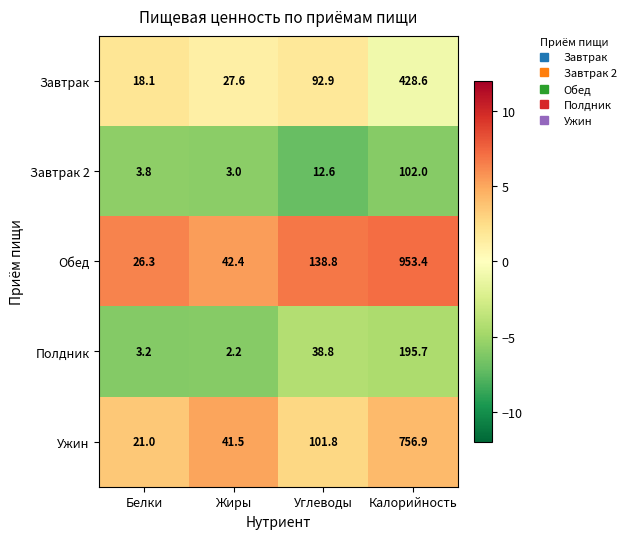

Is it true that Полдник equals 3.2 at Белки?

True